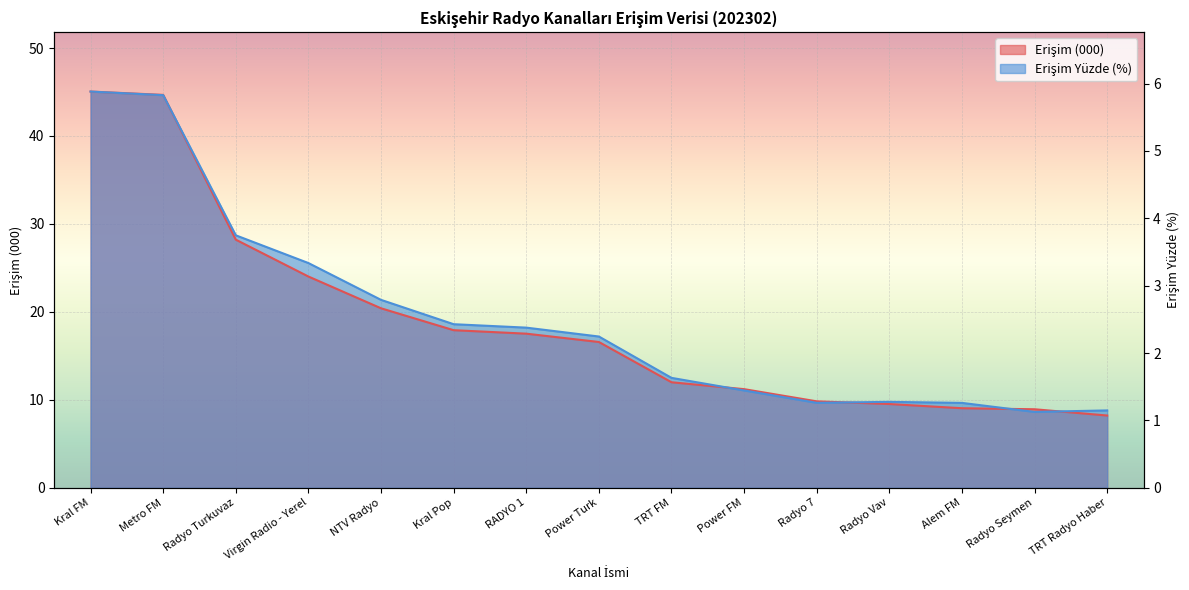

Reading right to left, transcribe all the data shown in this chart.

Erişim (000): 8.2	8.9	9.0	9.5	9.8	11.2	12.0	16.6	17.5	17.9	20.4	24.0	28.2	44.7	45.0
Erişim Yüzde: 1.1	1.1	1.3	1.3	1.3	1.4	1.6	2.2	2.4	2.4	2.8	3.3	3.7	5.8	5.9